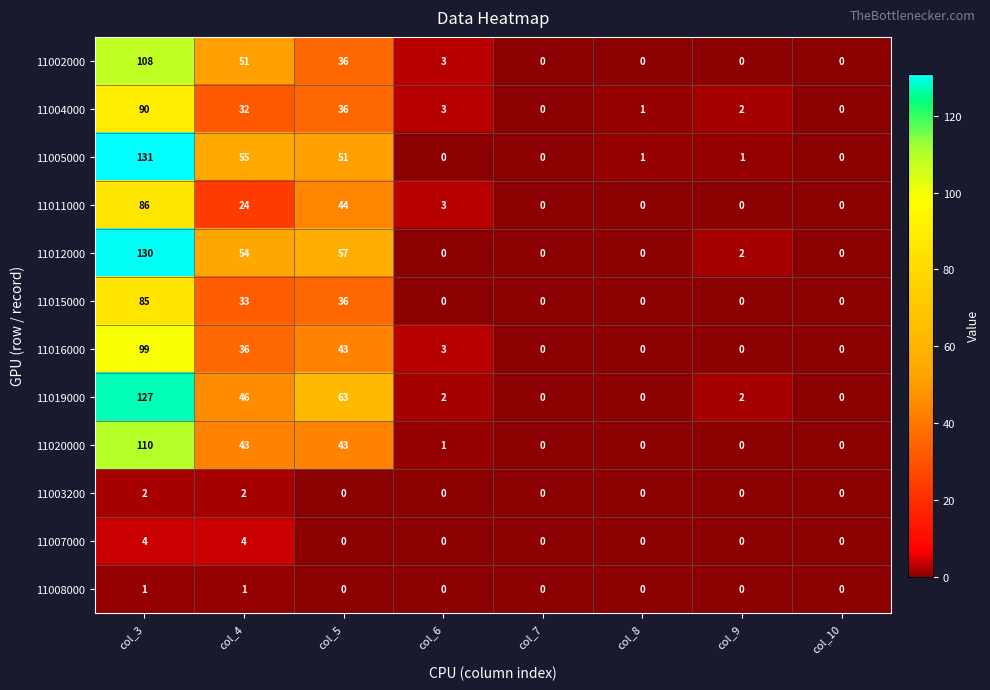

What is the difference between the maximum and minimum values in the 11012000 series?

130